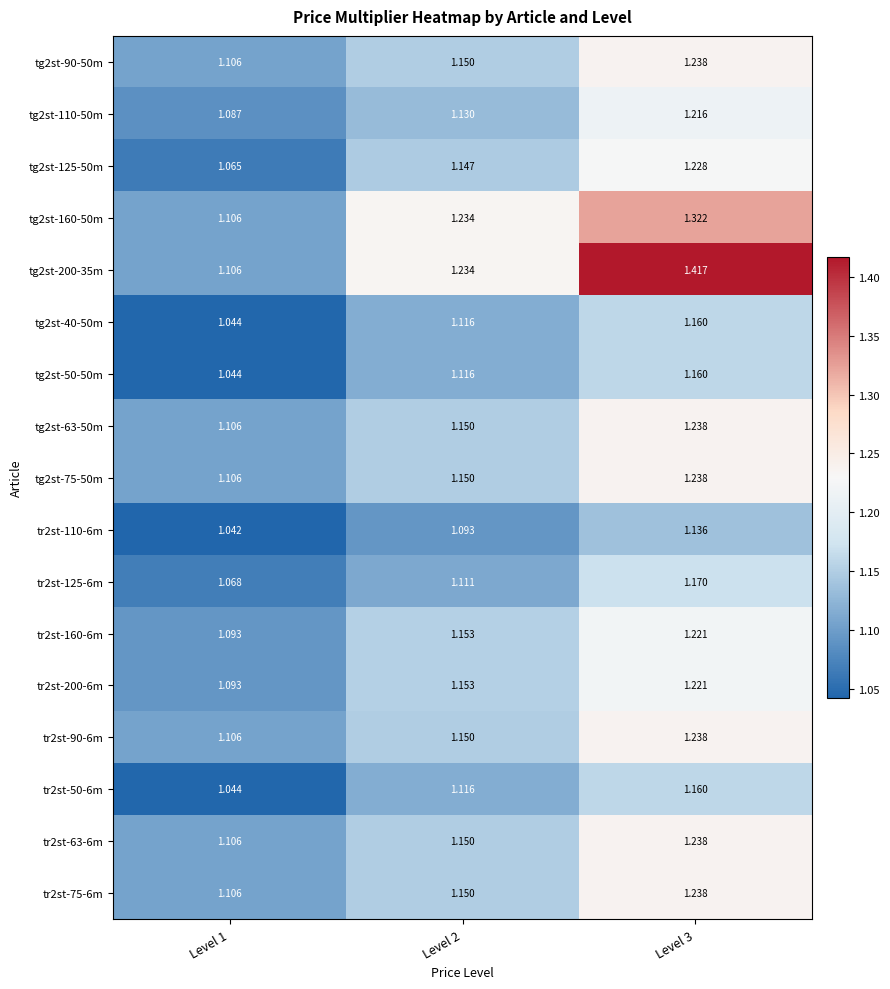

At which category does the chart reach its minimum across all series?

Level 1